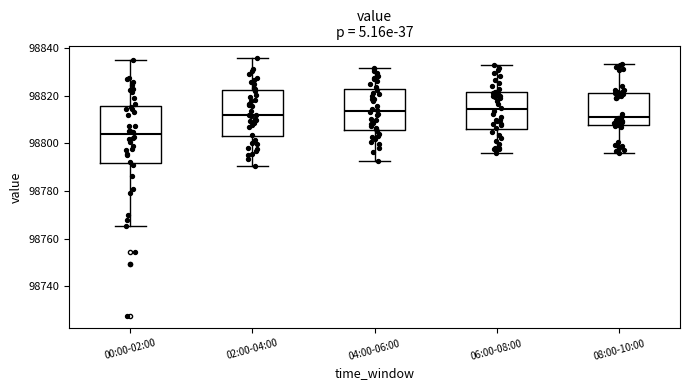

Which box's median line is the lowest?

00:00-02:00